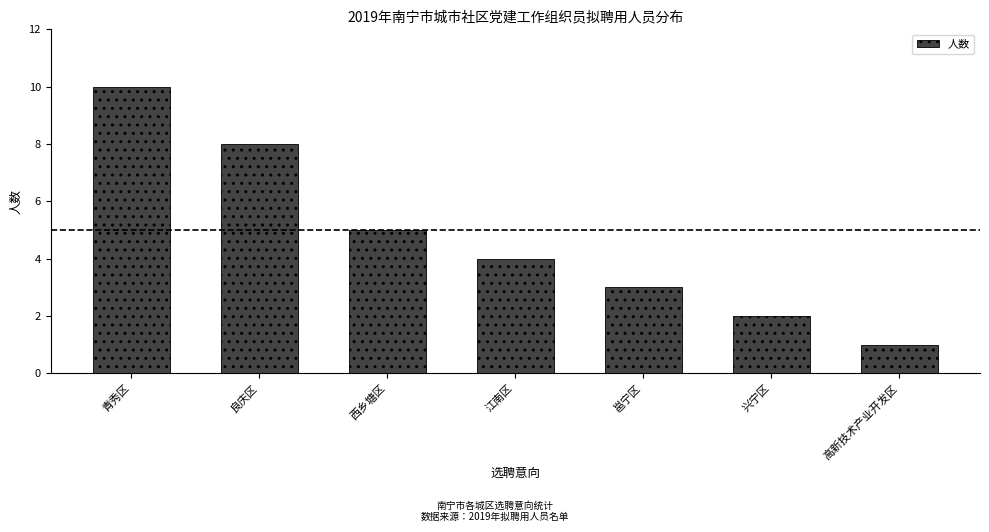

How many bars are there in total?

7